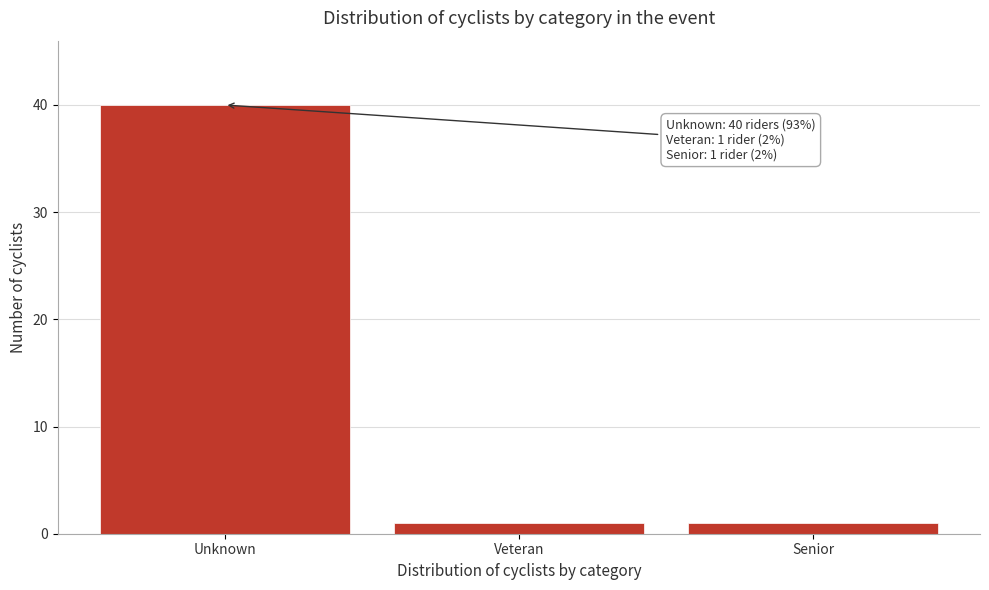

Reading right to left, what are all the values shown in this chart?

1	1	40